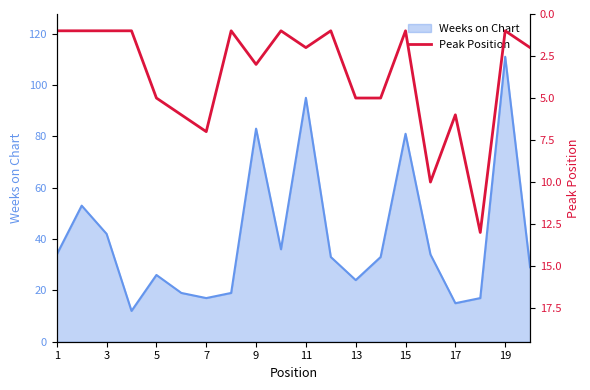

True or false: Weeks on Chart has a value of 42 at 3.

True